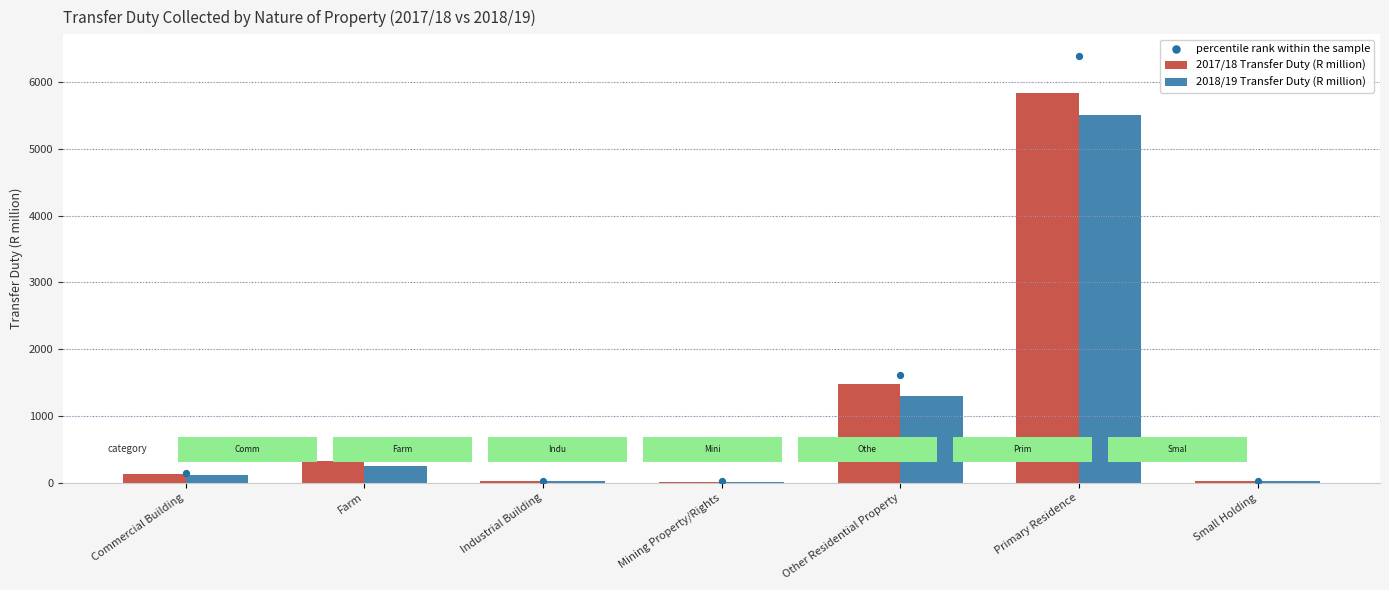

At which category is the sum across all series the highest?

Primary Residence